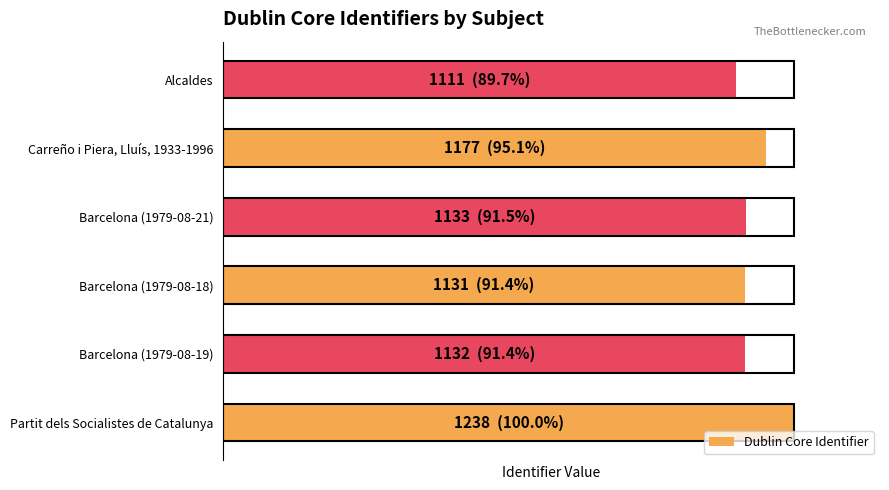

What is the sum of all values?

559.1